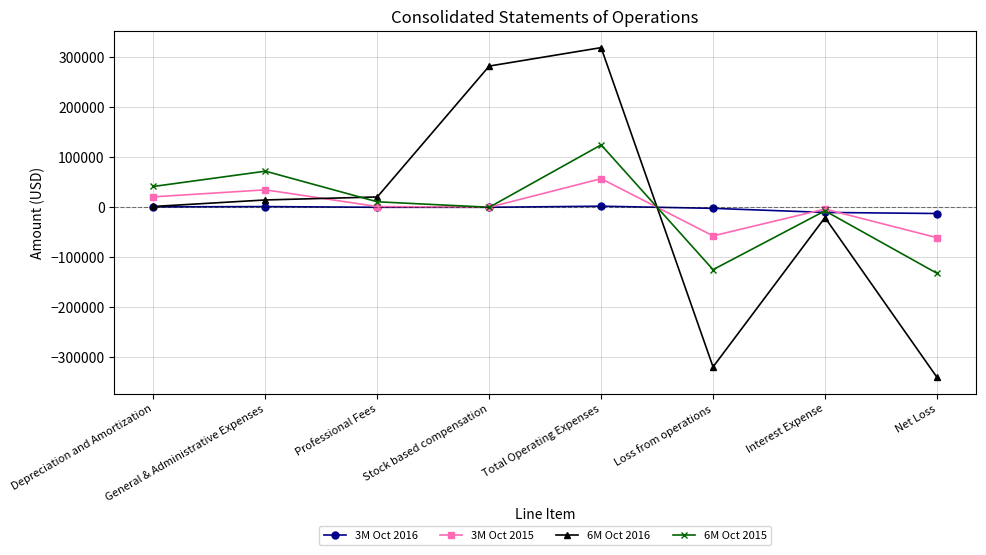

What position from the right is Total Operating Expenses?

4